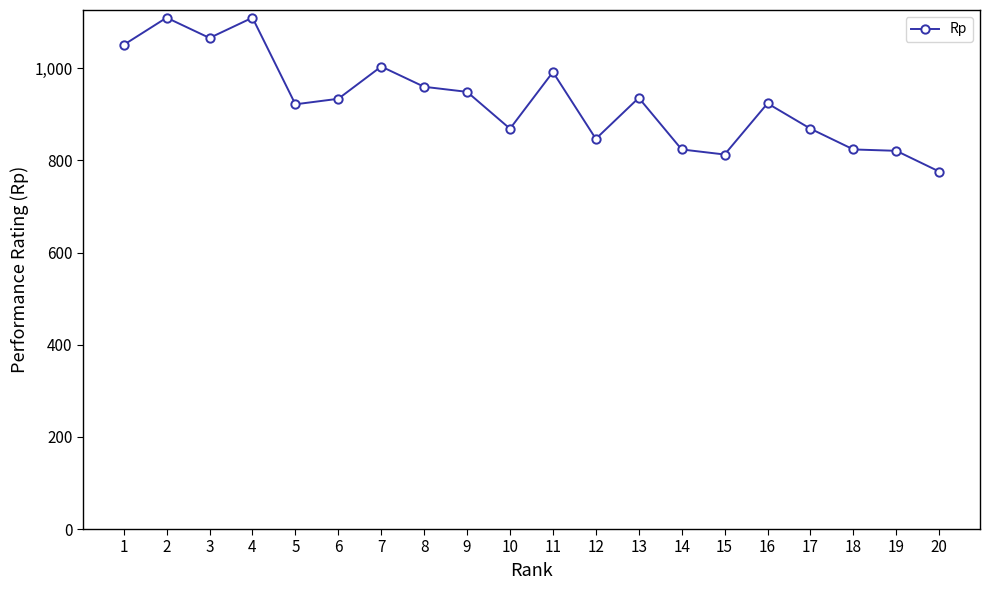

What is the approximate value at 13, to the nearest 50?

950